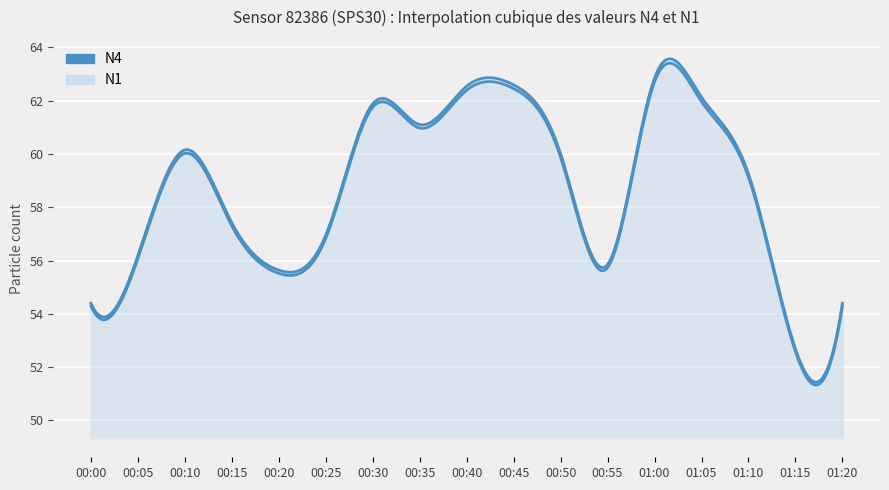

How many lines are shown in the chart?

2